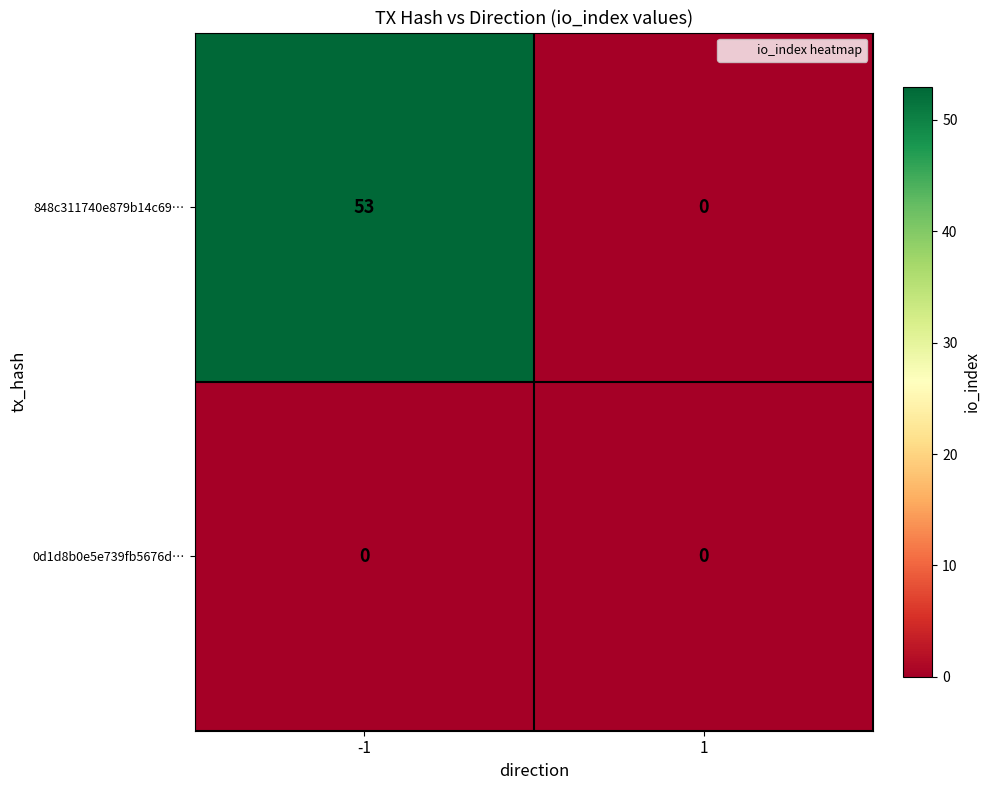

True or false: 848c311740e879b14c69… has a value of 53 at -1.

True